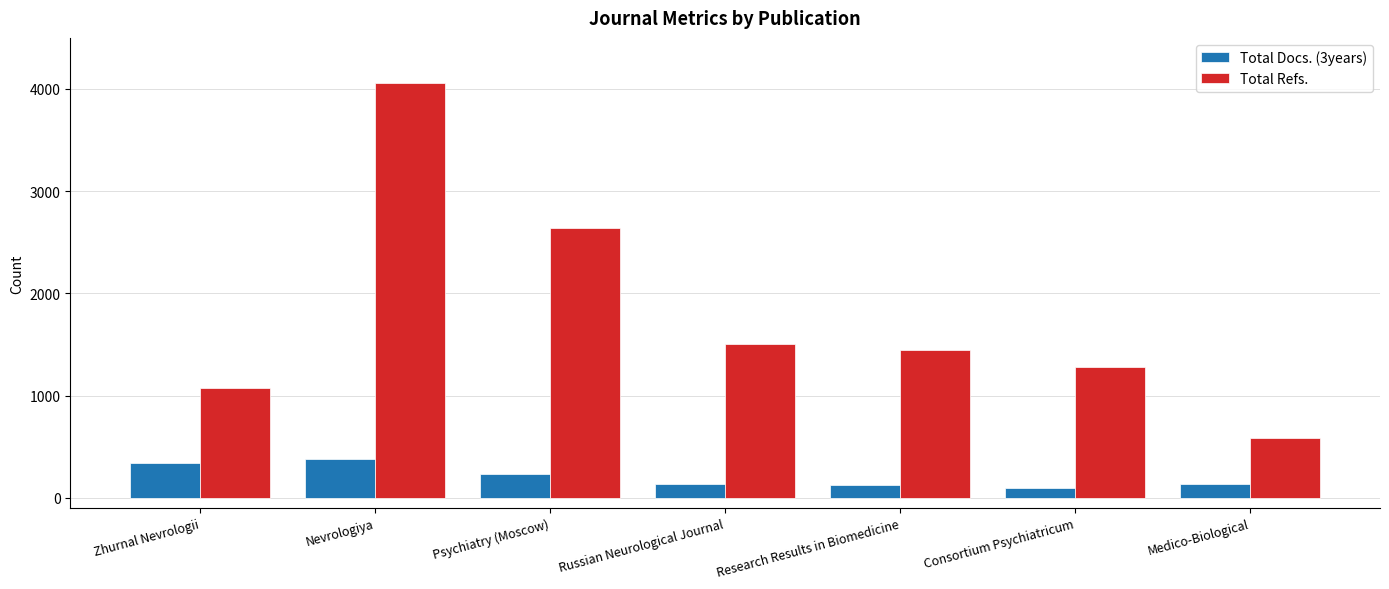

What is the value of the Total Refs. bar at the 2nd from the left?

4057